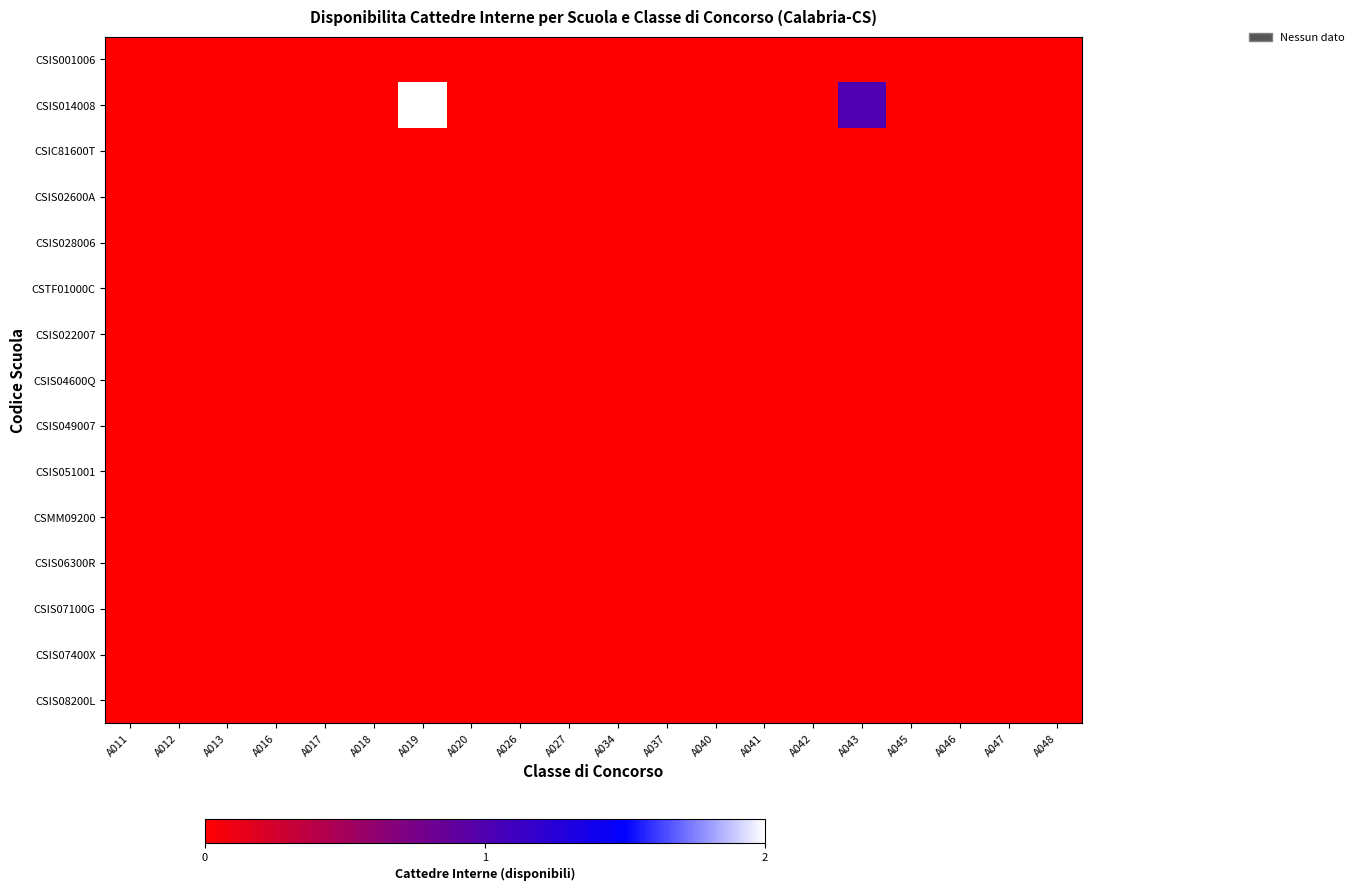

Which series has the largest range (max minus min)?

CSIS014008